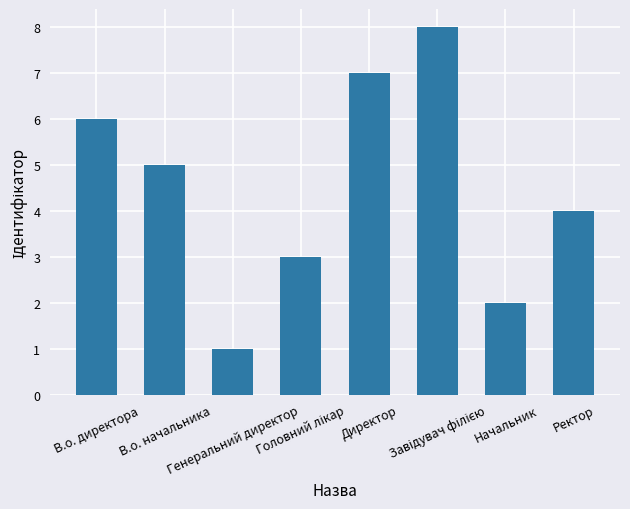

Reading left to right, extract all data points from this chart.

6	5	1	3	7	8	2	4